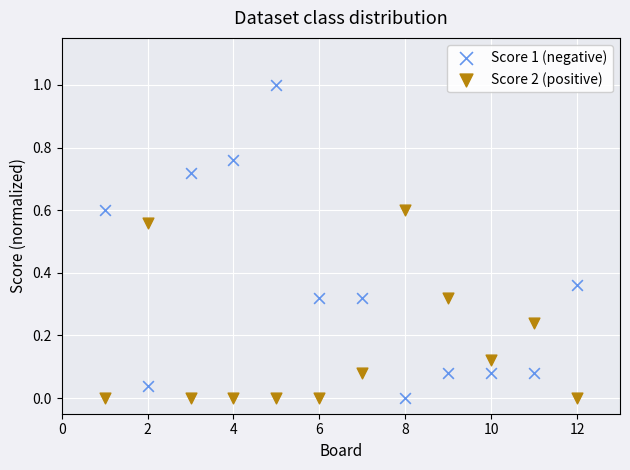

What is the X range (max minus min) for the scatter plot?

11.0